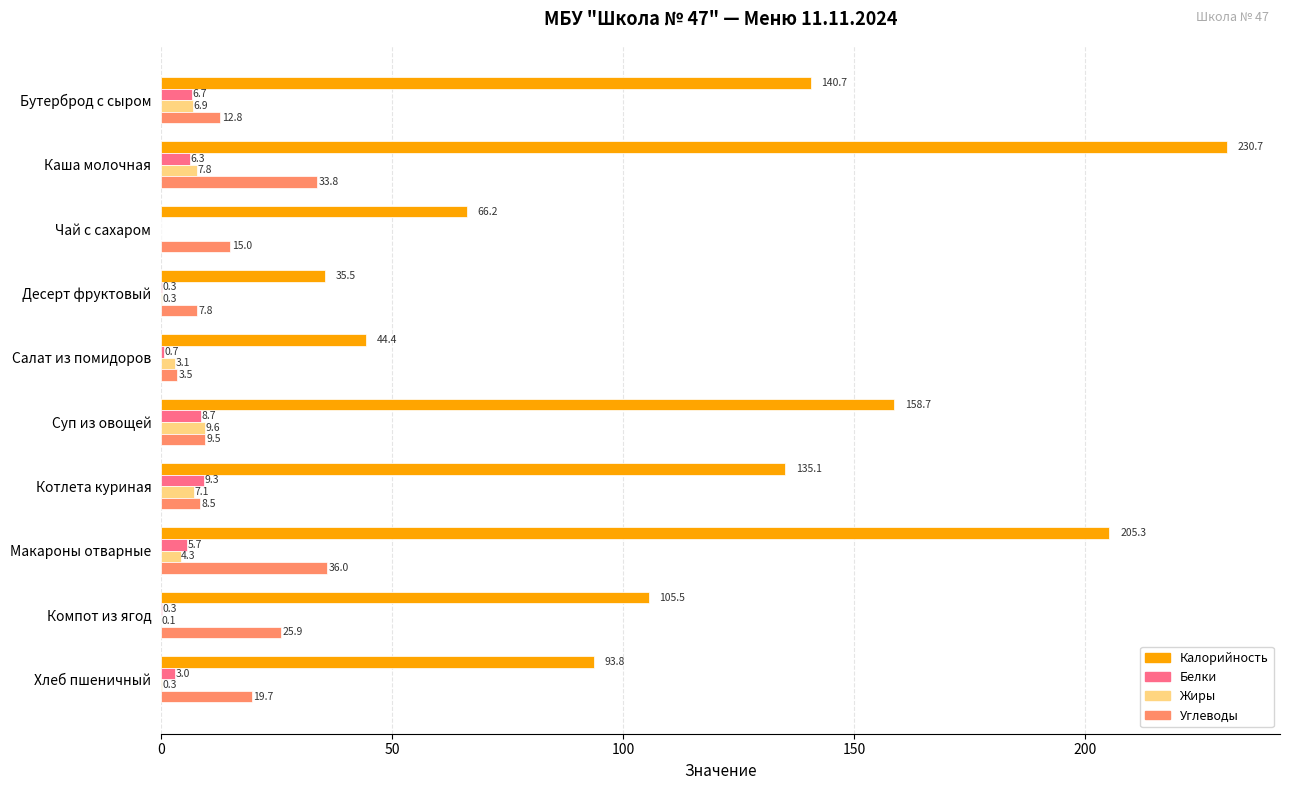

Between Чай с сахаром and Макароны отварные, which series saw the biggest shift?

Калорийность